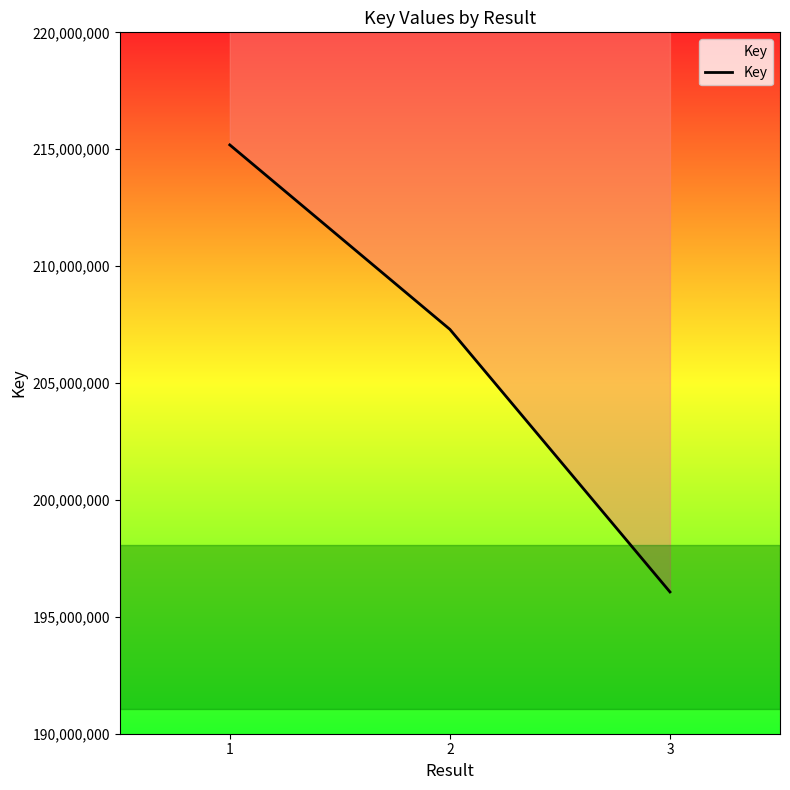

What is the average value?

206181503